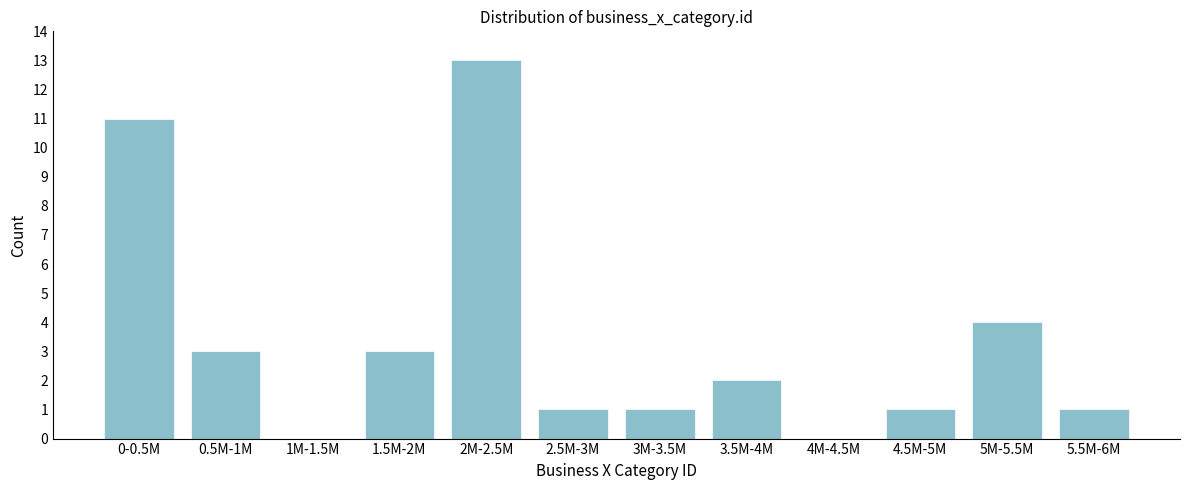

Reading left to right, transcribe all the data shown in this chart.

0-0.5M=11	0.5M-1M=3	1M-1.5M=0	1.5M-2M=3	2M-2.5M=13	2.5M-3M=1	3M-3.5M=1	3.5M-4M=2	4M-4.5M=0	4.5M-5M=1	5M-5.5M=4	5.5M-6M=1